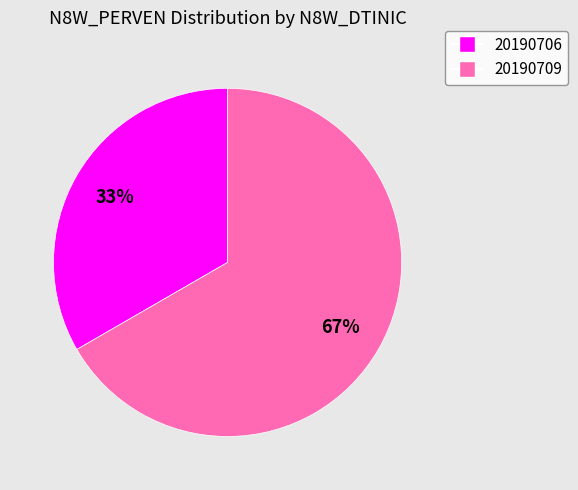

To the nearest percent, what is the combined percentage of 20190706 and 20190709?

100%